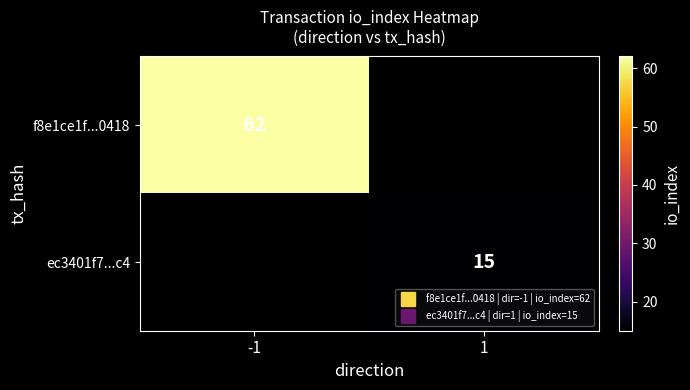

How many series are shown in this chart?

2